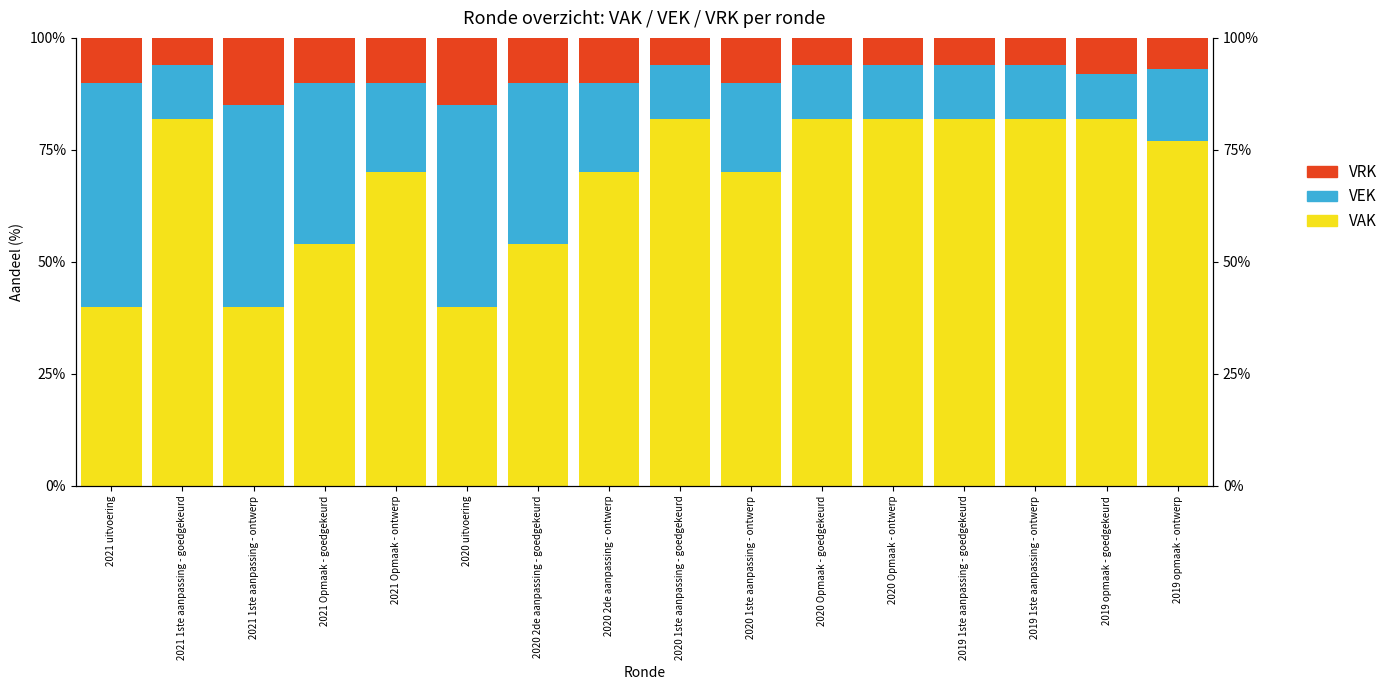

How many data points in VAK are above 77?

7